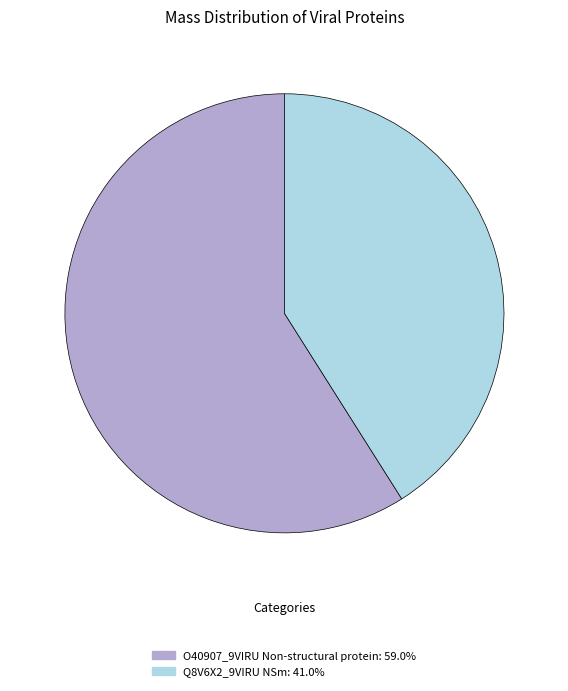

Is there any slice that represents more than half of the pie?

Yes